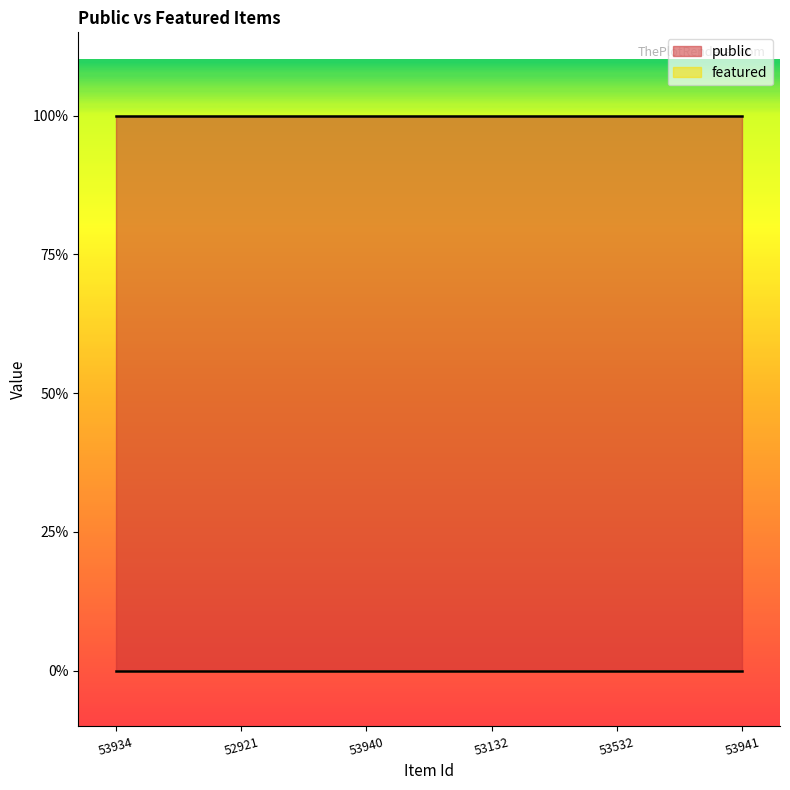

At which label is public closest to 1?

53934